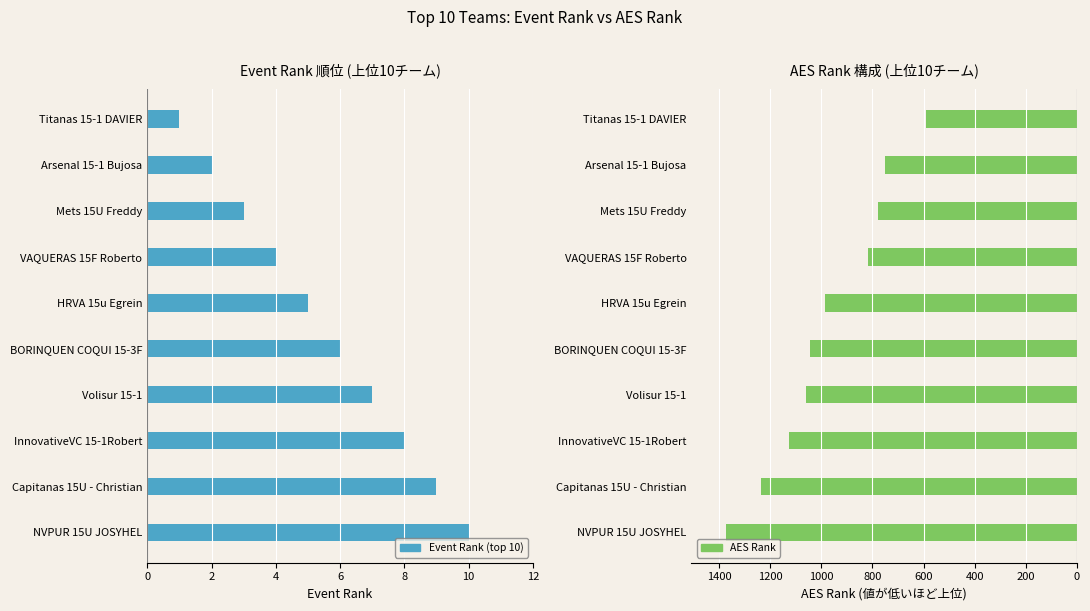

What is the value of the Event Rank (top 10) bar at the 5th from the left?

5